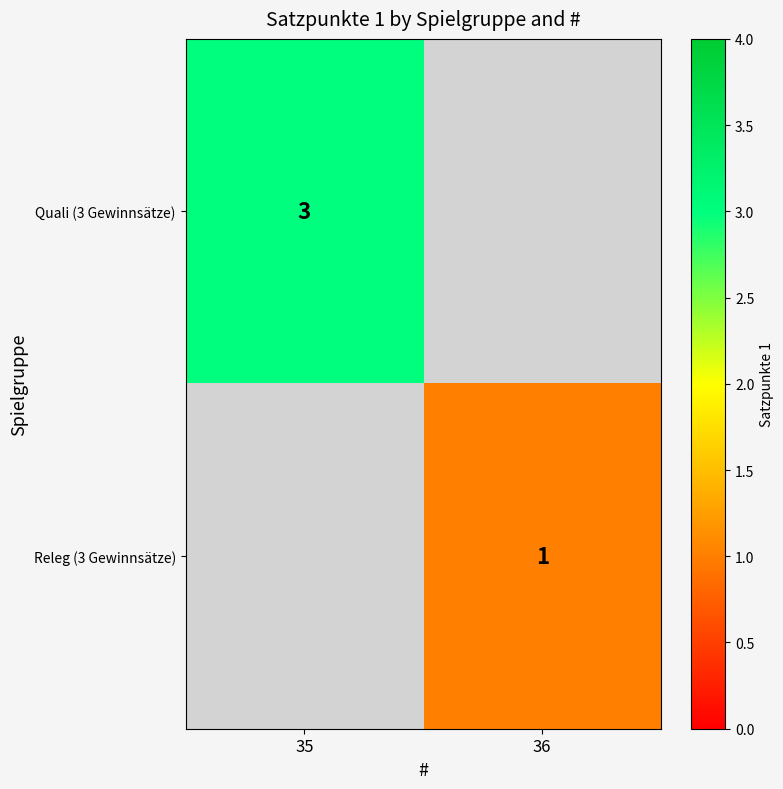

Is it true that Releg (3 Gewinnsätze) equals 1 at 36?

True